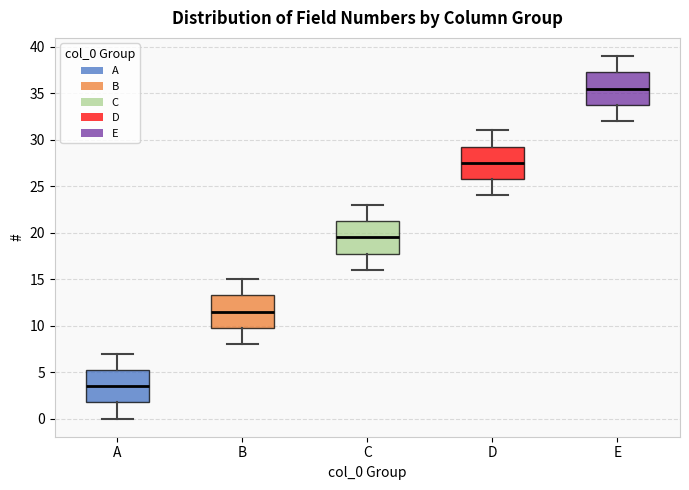

Reading left to right, transcribe this box plot: for each box, give where its median line is, the range the box spans, and where its two whiskers end, as read against the y-axis. The values are not printed on the chart, so give them approximately, as read against the axis.

A: median 3.5, box 2.0 to 5.5, whiskers 0.0 to 7.0
B: median 11.5, box 10.0 to 13.5, whiskers 8.0 to 15.0
C: median 19.5, box 18.0 to 21.5, whiskers 16.0 to 23.0
D: median 27.5, box 26.0 to 29.5, whiskers 24.0 to 31.0
E: median 35.5, box 34.0 to 37.5, whiskers 32.0 to 39.0